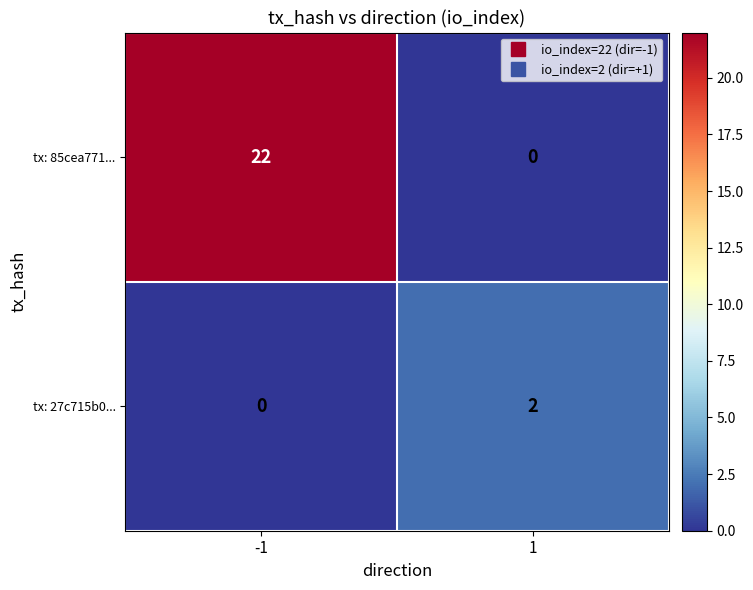

Reading right to left, what are all the values shown in this chart?

tx: 85cea771...: 0	22
tx: 27c715b0...: 2	0